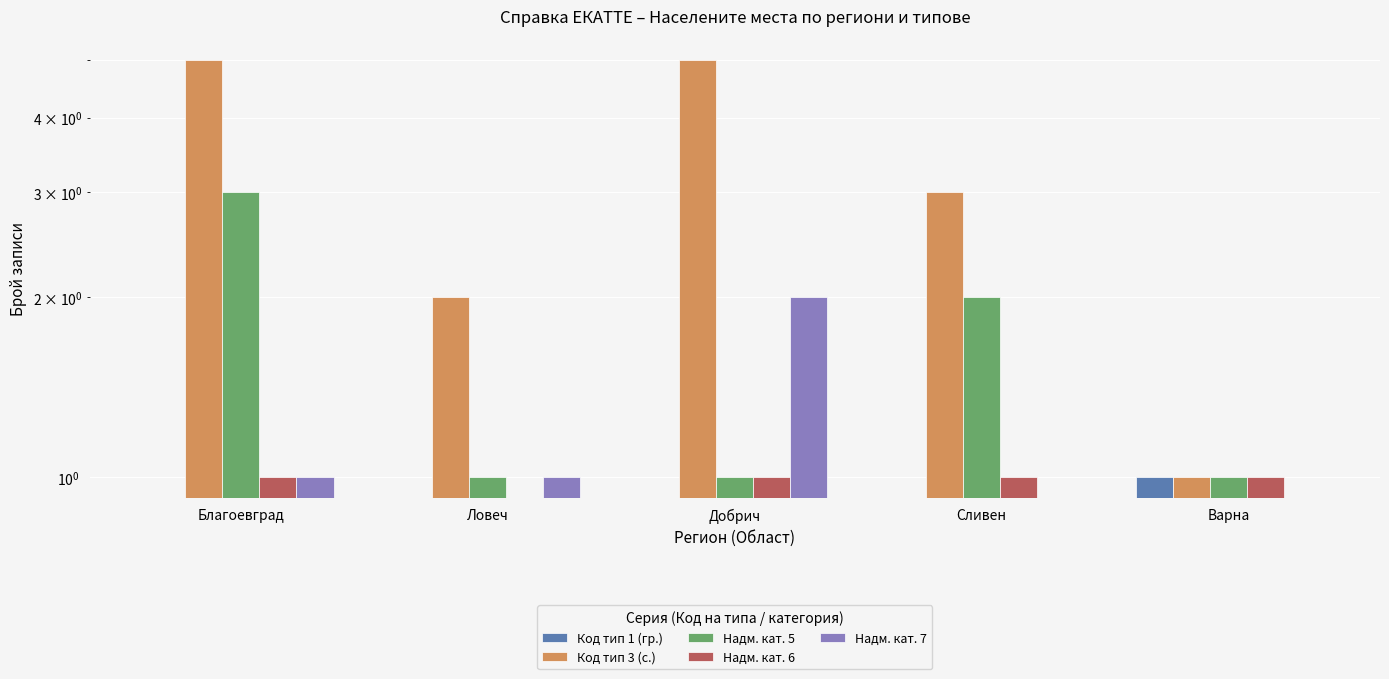

What is the difference between the second highest and minimum values in the Код тип 3 (с.) series?

4